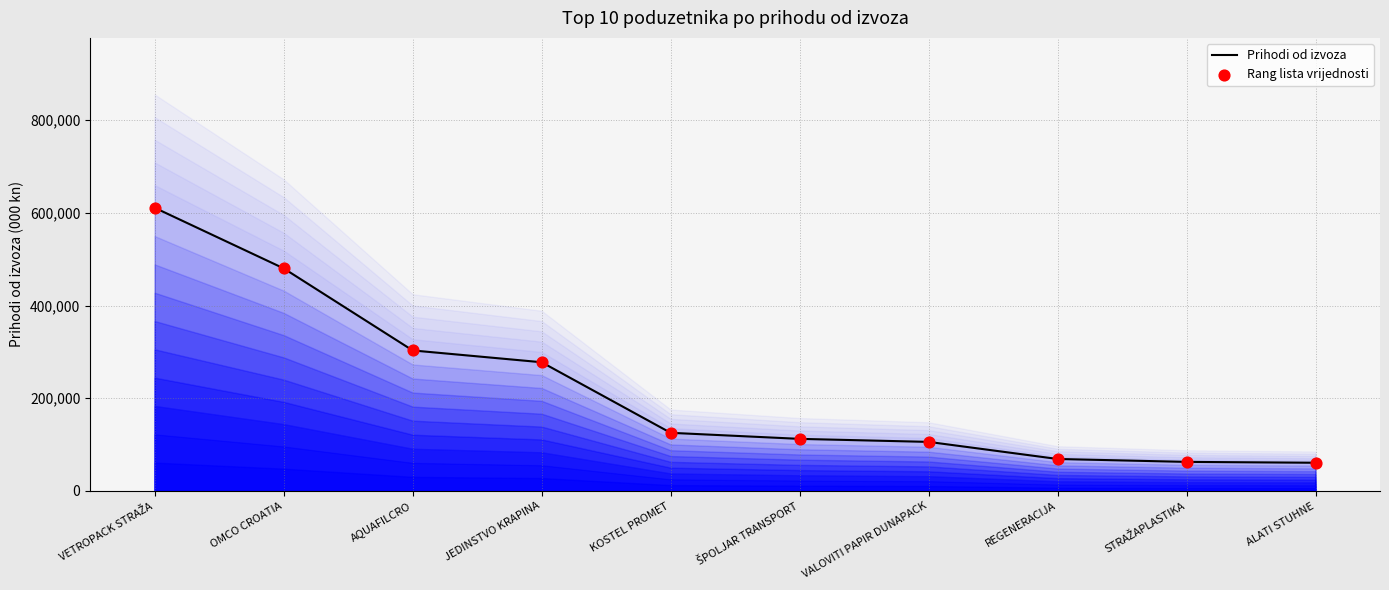

At which category is the sum across all series the highest?

VETROPACK STRAŽA